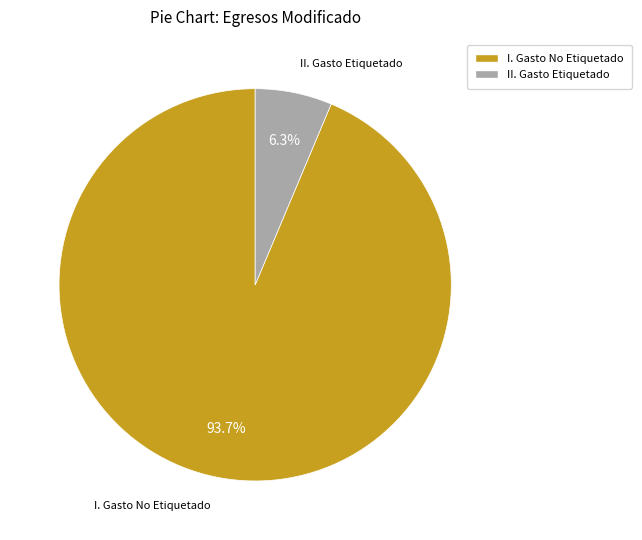

How much of the chart is everything except II. Gasto Etiquetado?

93.7%